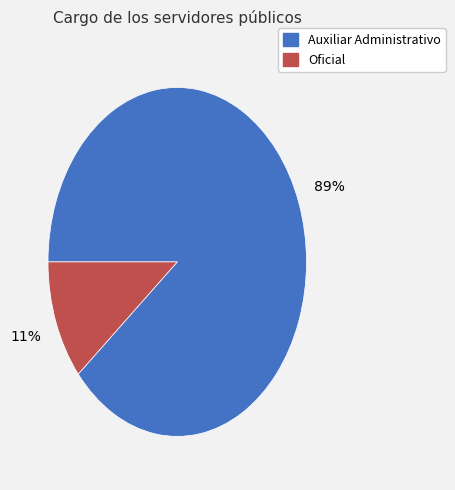

Which has a higher value, Oficial or Auxiliar Administrativo?

Auxiliar Administrativo